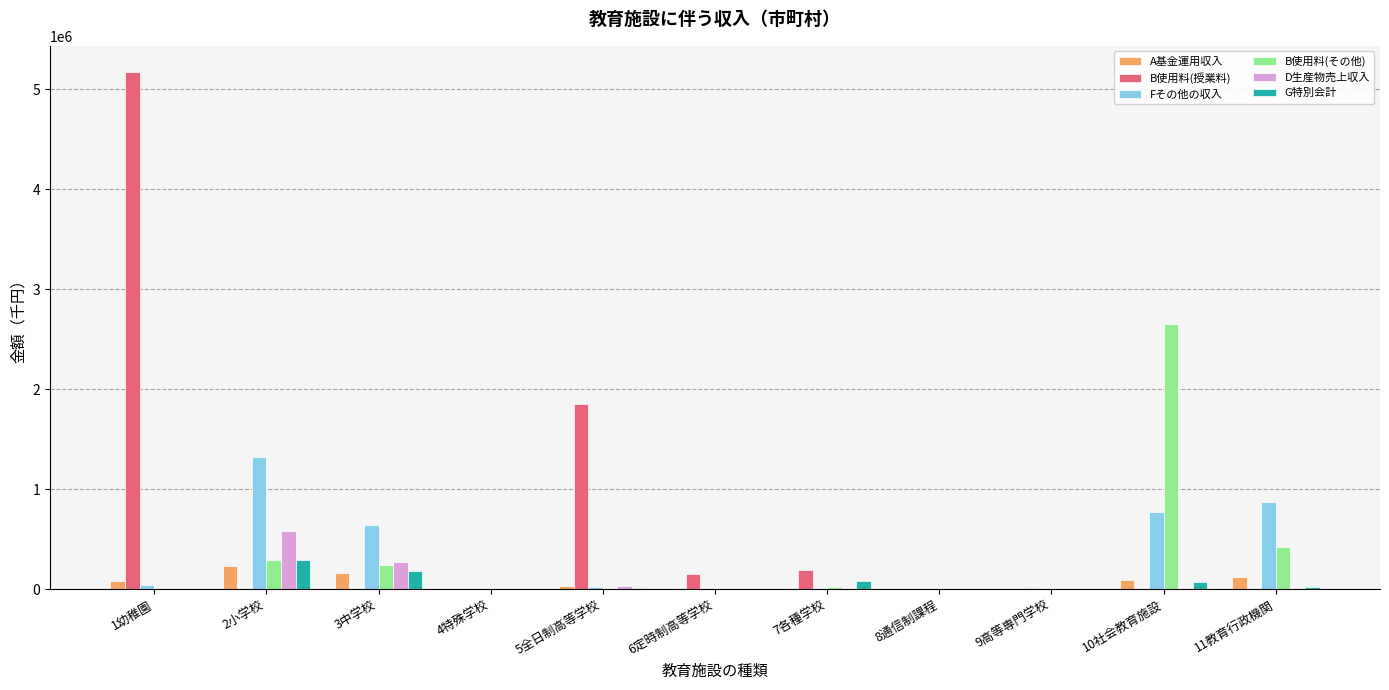

Where is B使用料(授業料) nearest to the value 2587187?

5全日制高等学校